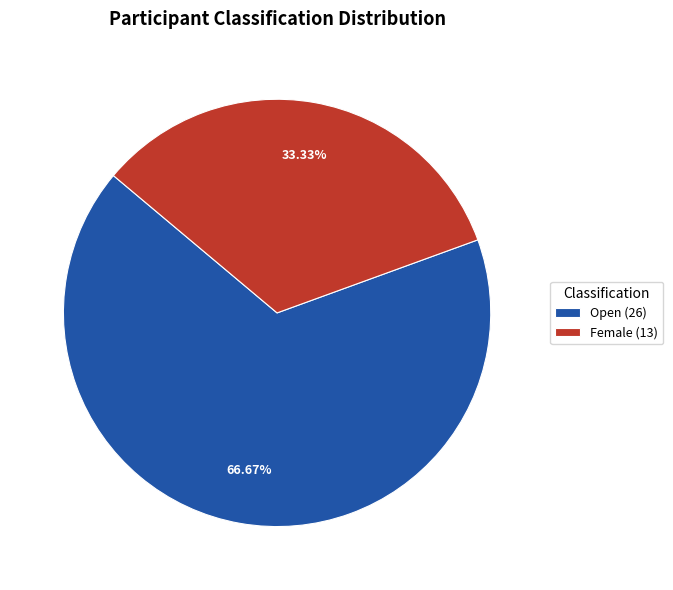

Between Open and Female, which is larger?

Open